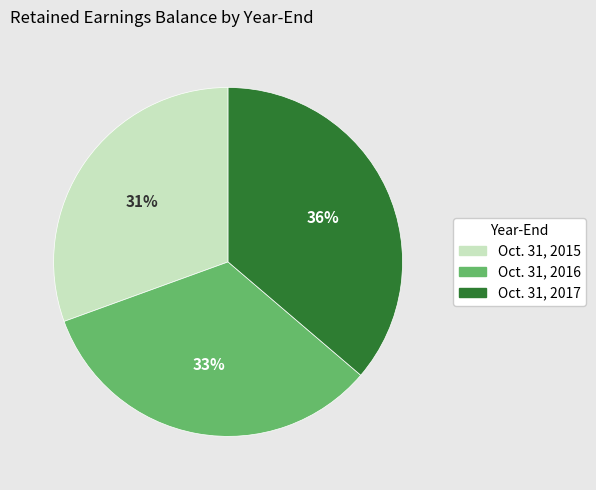

To the nearest percent, what is the average slice percentage?

33%